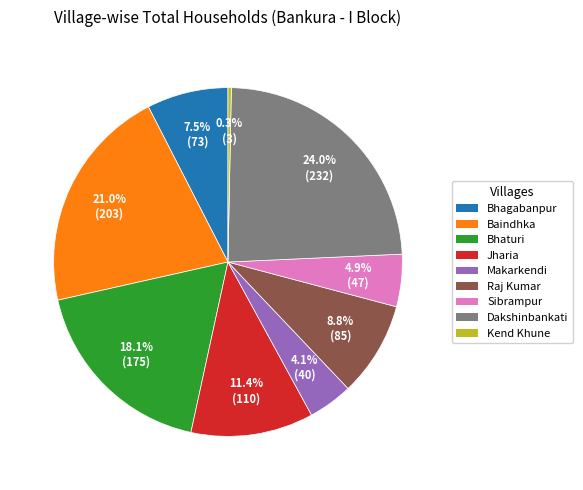

Rank the categories by value from lowest to highest.

Kend Khune, Makarkendi, Sibrampur, Bhagabanpur, Raj Kumar, Jharia, Bhaturi, Baindhka, Dakshinbankati